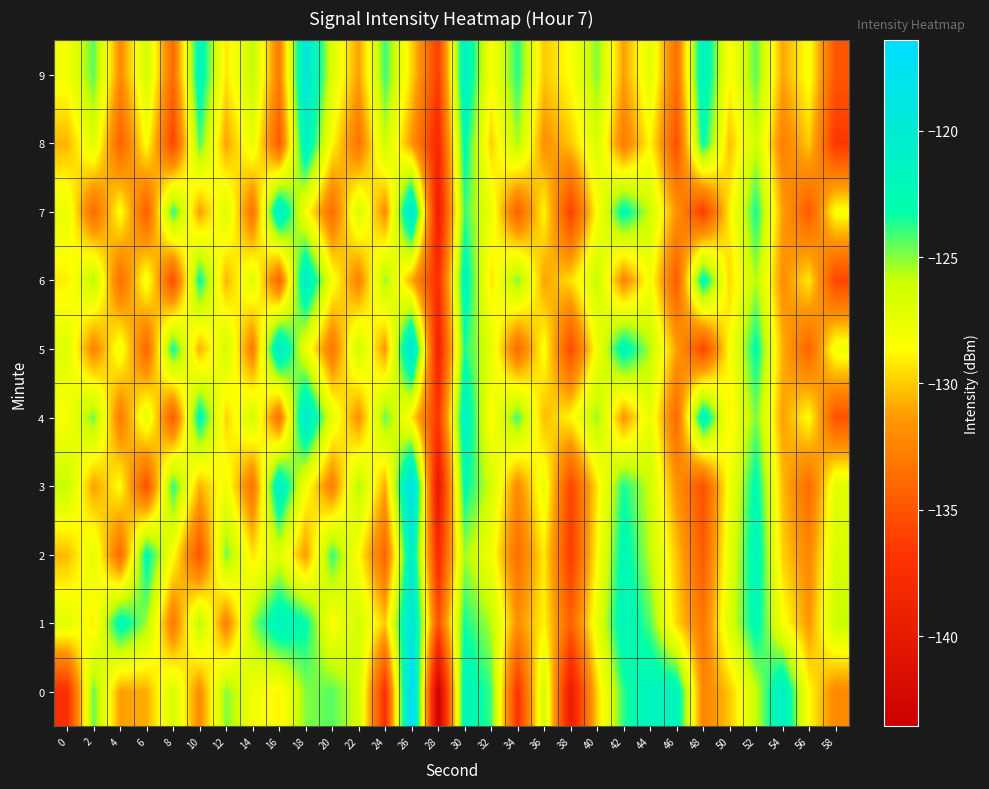

Which has a higher value, 6 or 20?

20